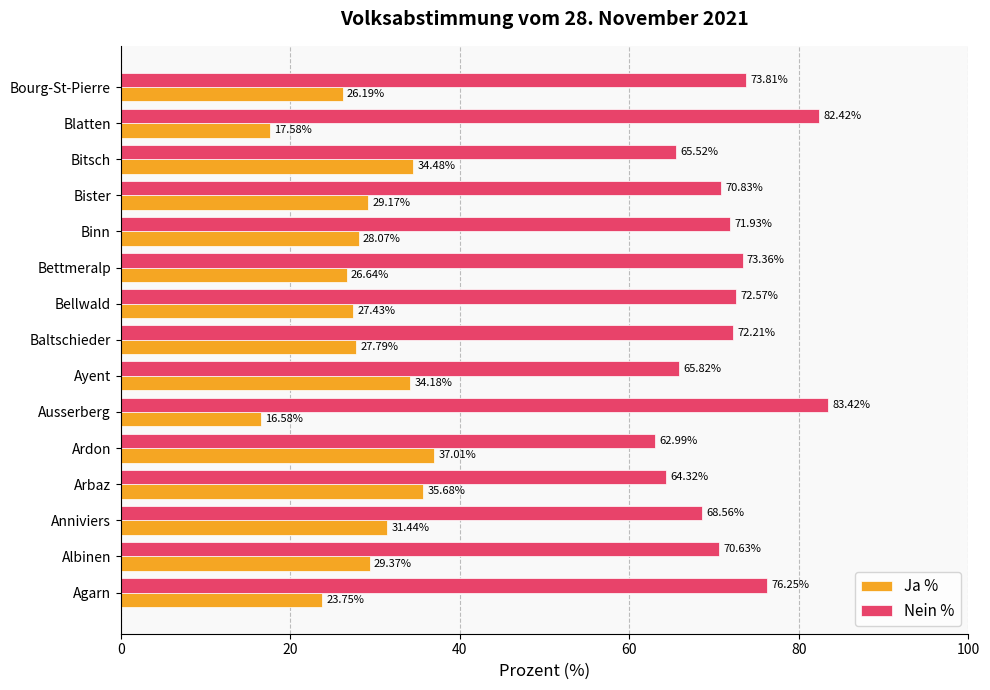

What is the difference between the second highest and second lowest values in the Ja % series?

18.1